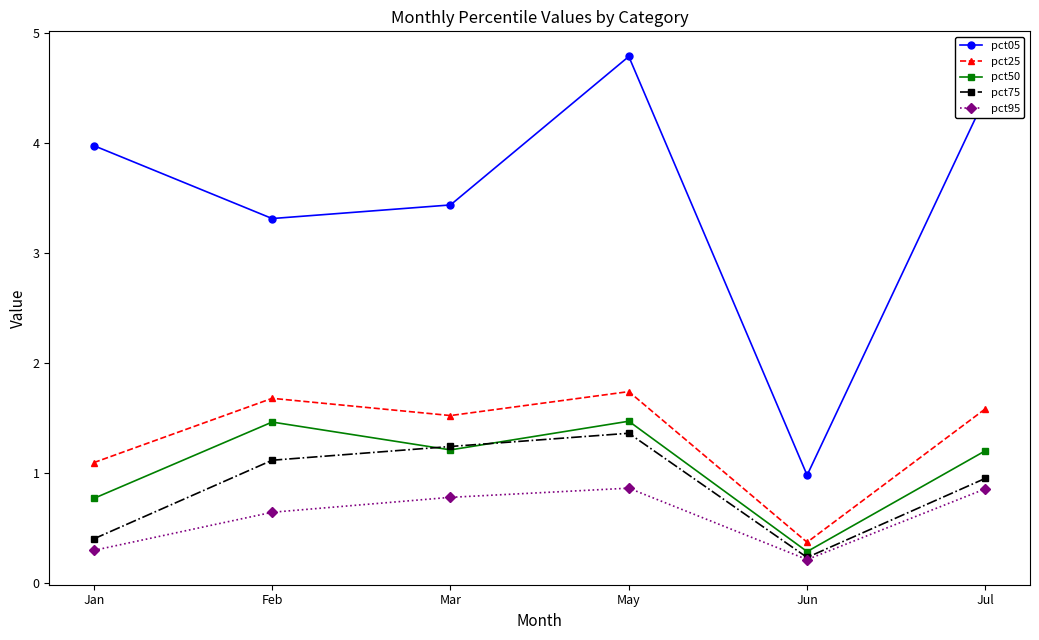

Rank the series at Jan from highest to lowest value.

pct05, pct25, pct50, pct75, pct95